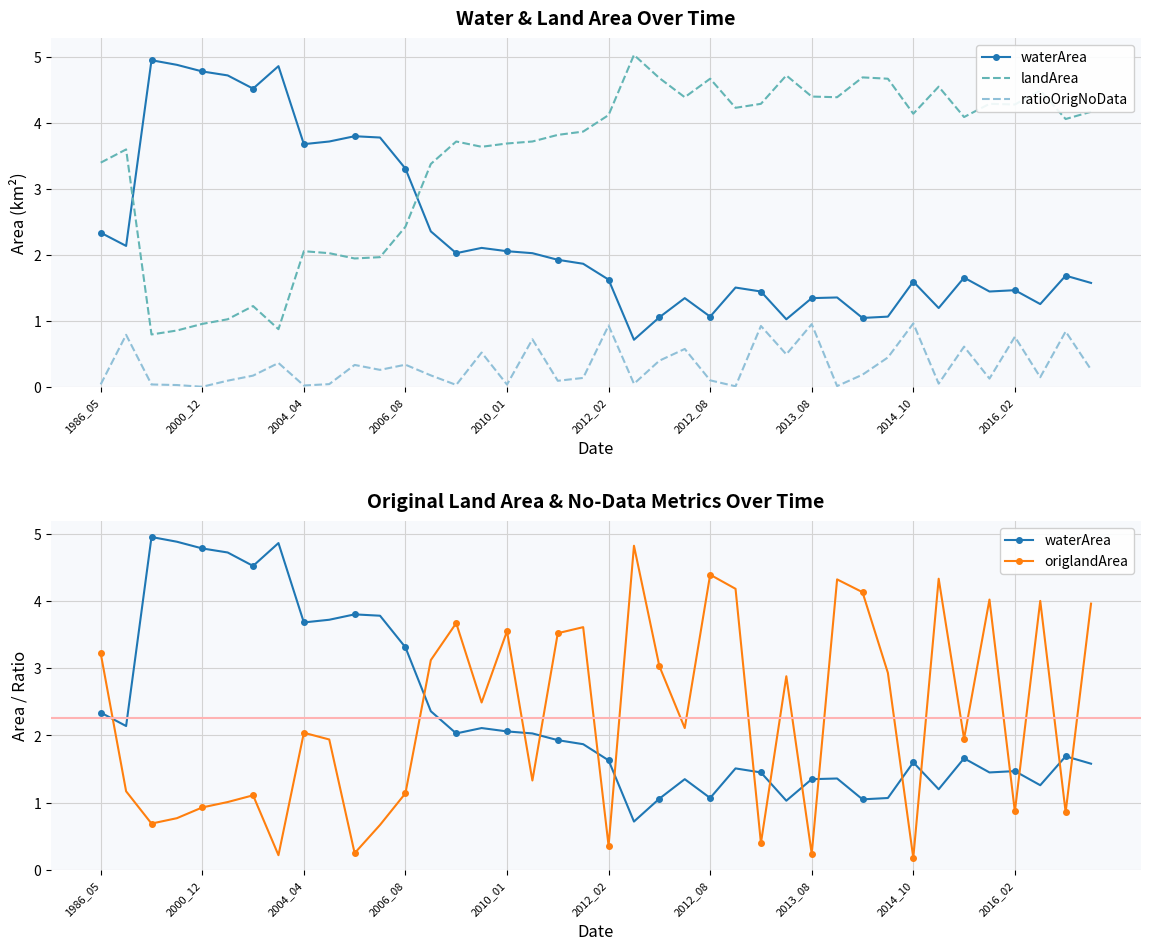

True or false: ratioOrigNoData and landArea intersect in this chart.

False